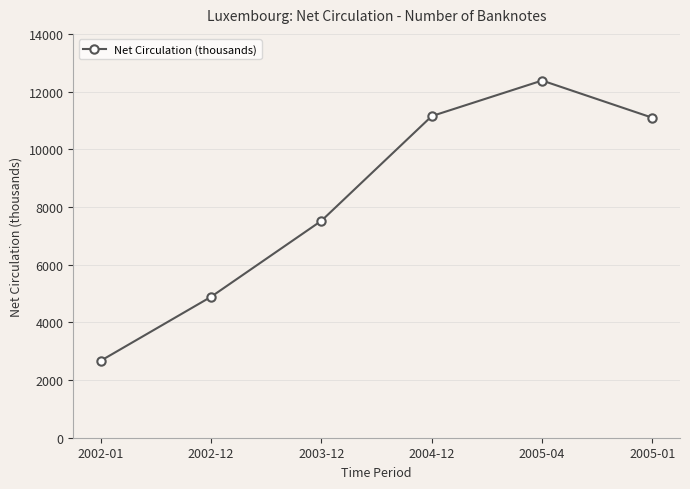

The value at 2005-01 is 17386.9. True or false?

False